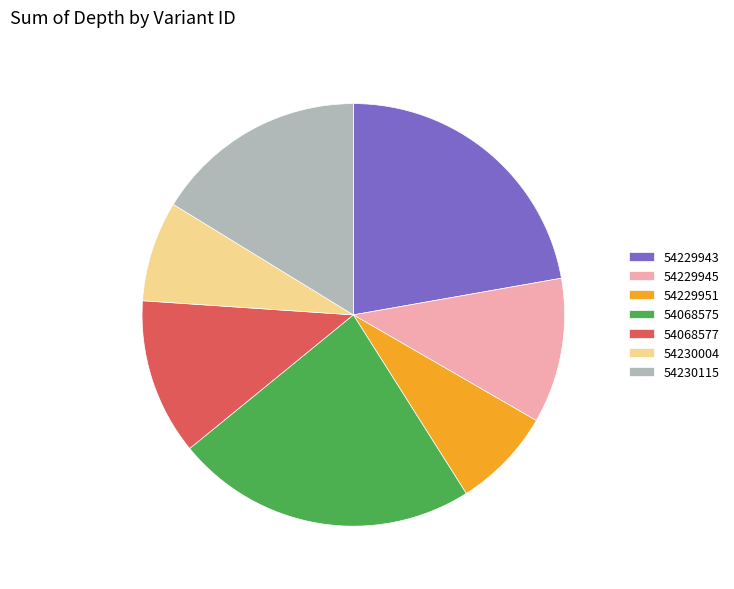

How many slices are in this pie chart?

7